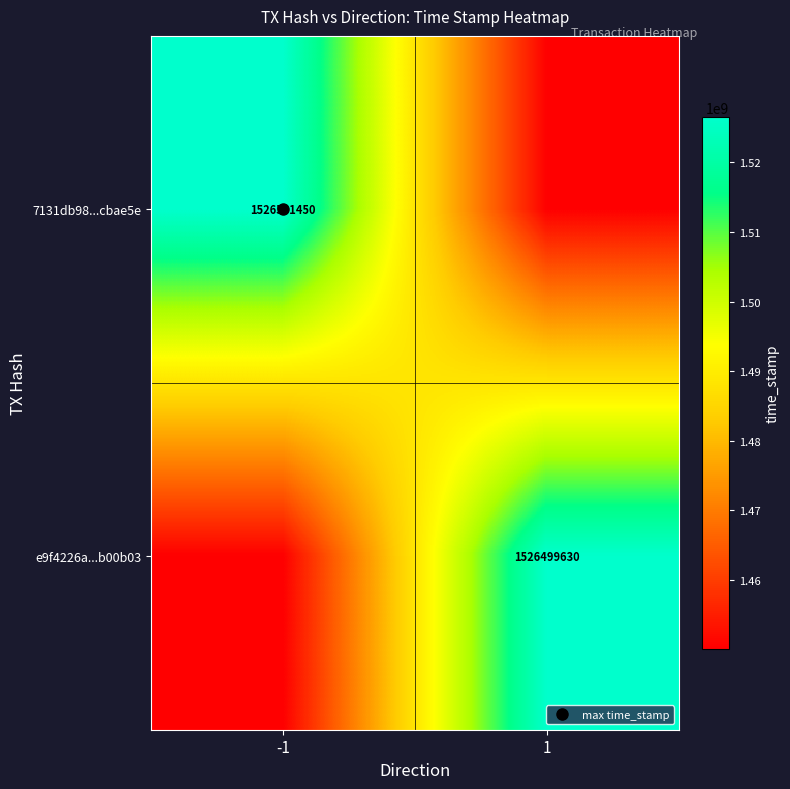

What is the difference between the maximum and minimum values in the 7131db98...cbae5e series?

76326801.5